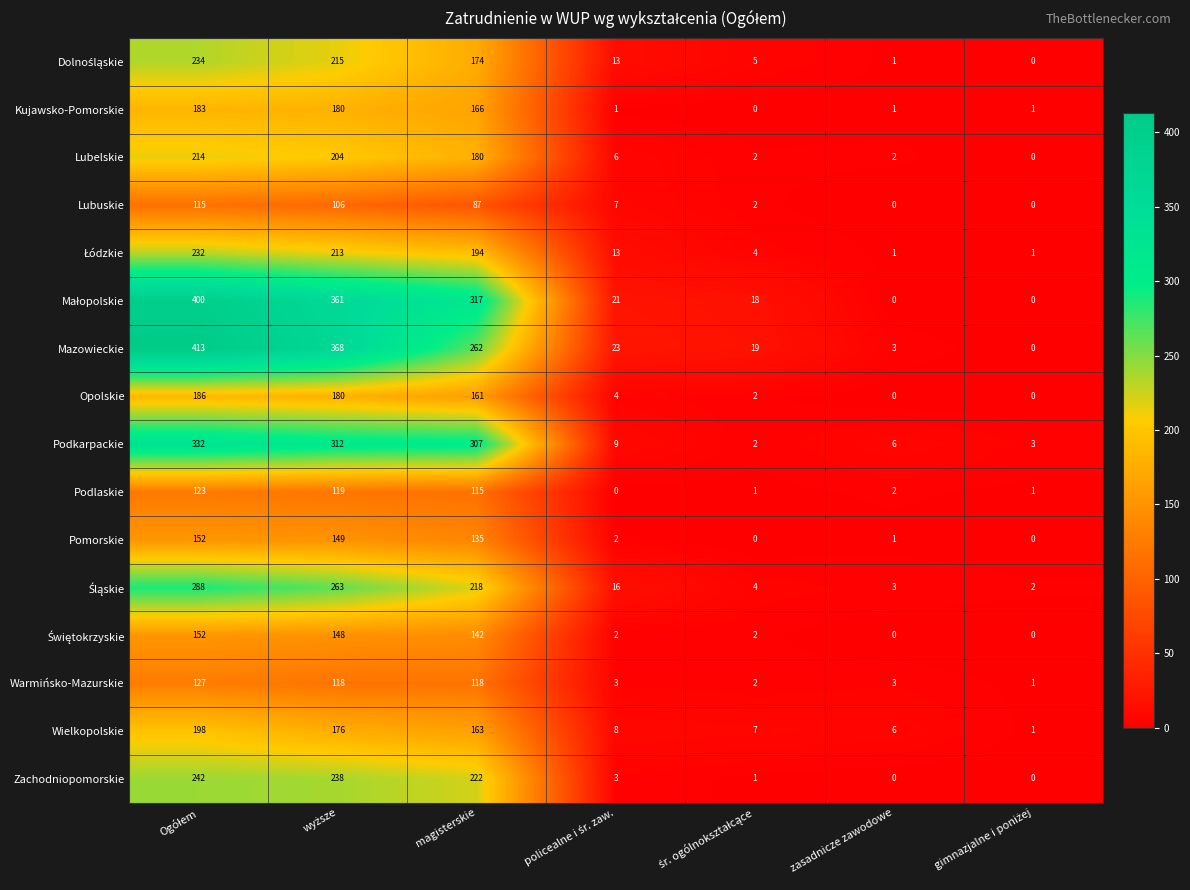

At how many categories does at least one series exceed 34?

3